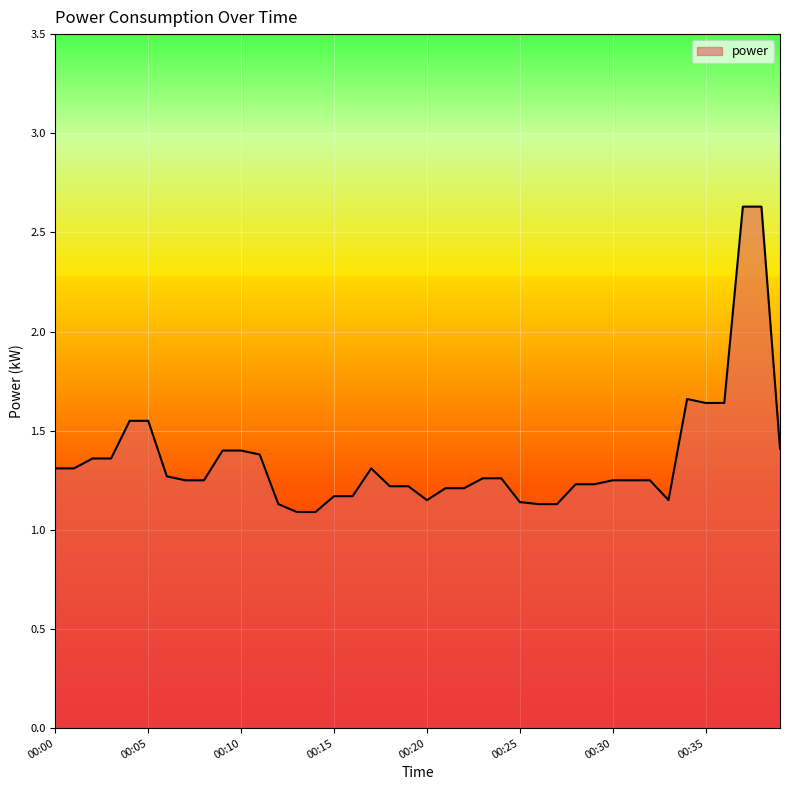

What is the maximum value shown in the chart?

2.6